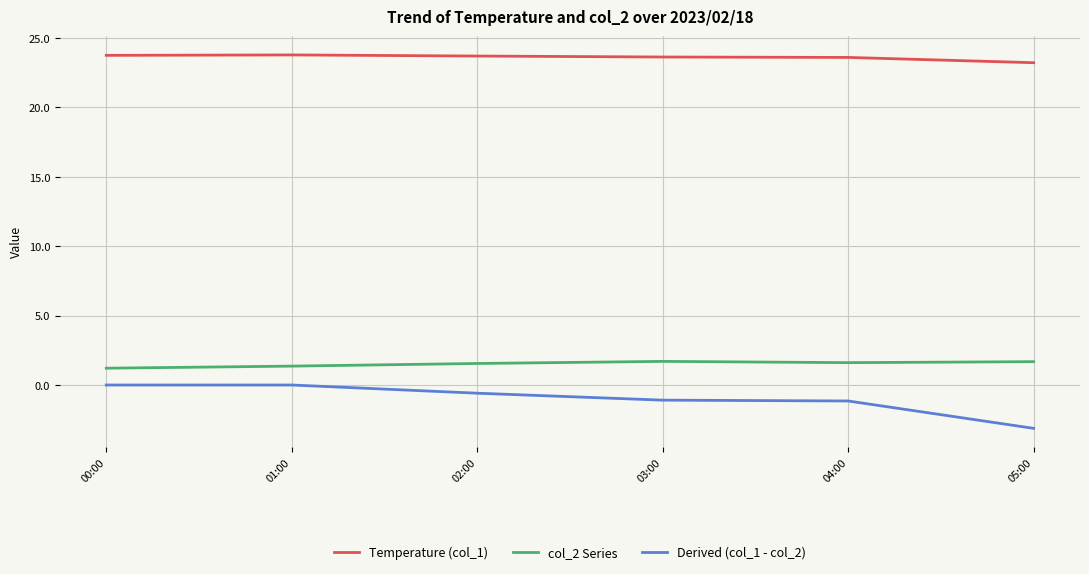

At which category does the chart reach its minimum across all series?

05:00